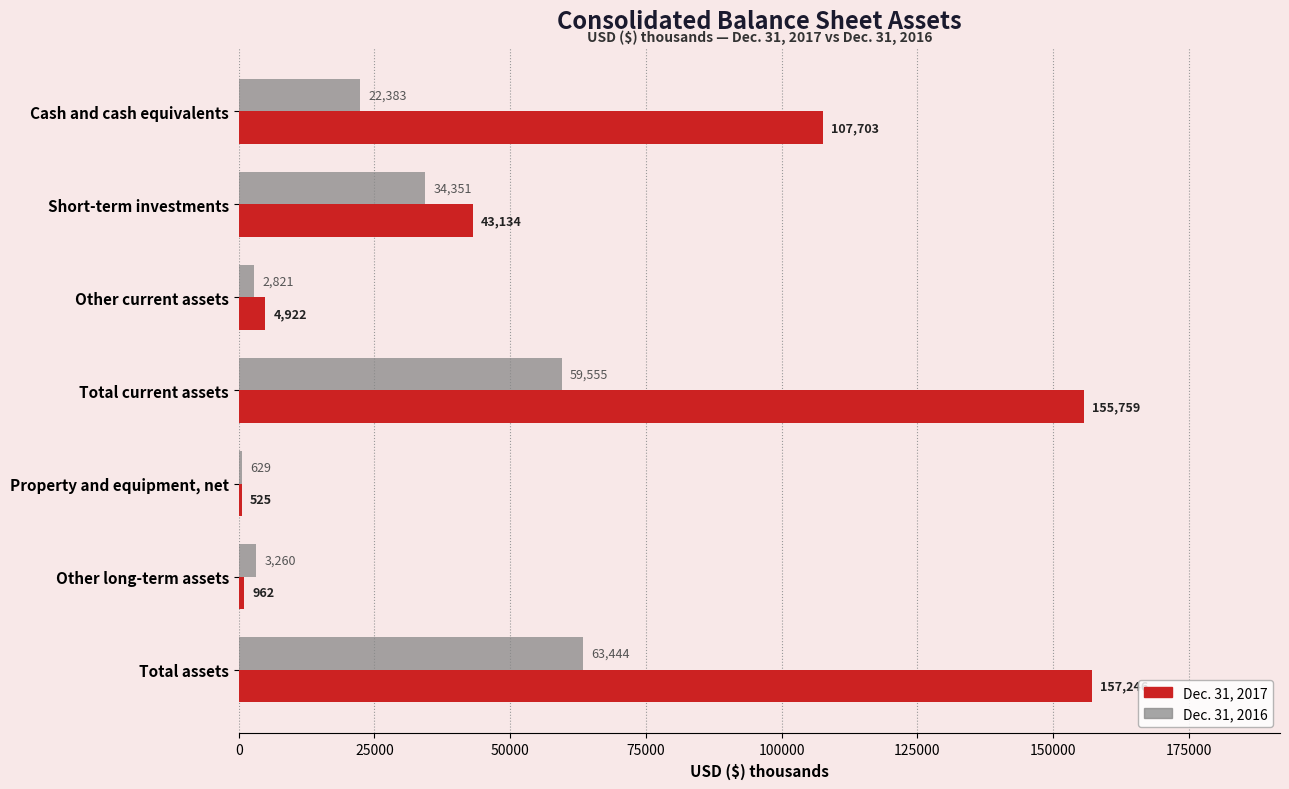

The Dec. 31, 2017 series shows 140444 at Cash and cash equivalents. True or false?

False